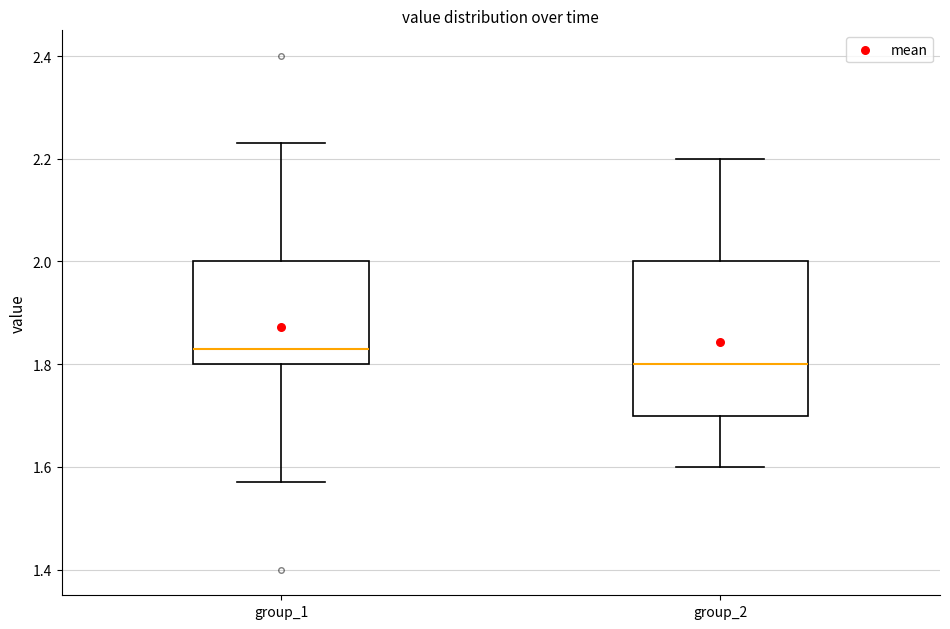

Which box is the tallest, from its lower edge to its upper edge?

group_2